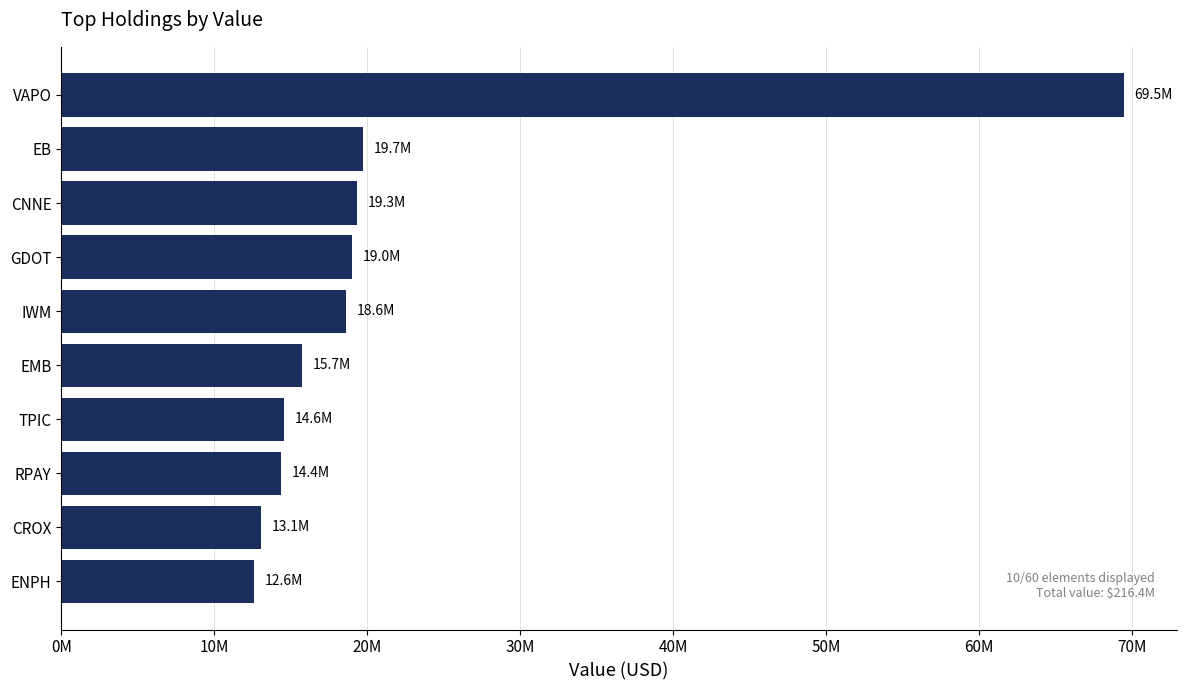

Does the chart contain any negative values?

No